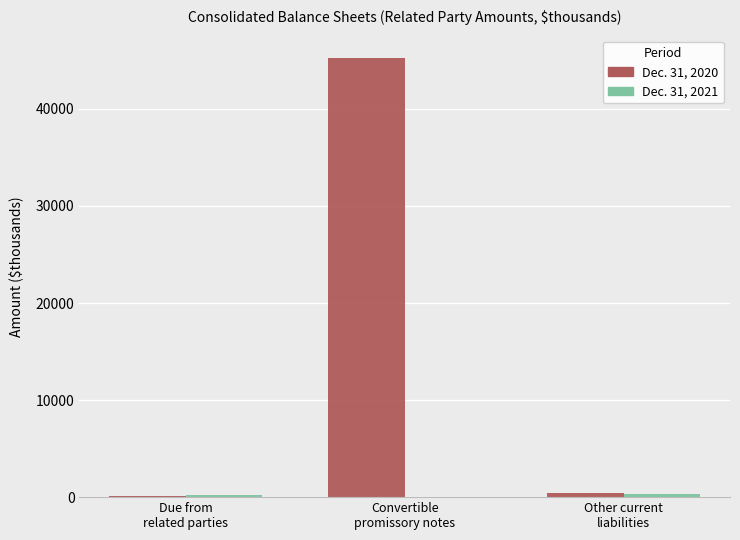

Which series has the largest total across all categories?

Dec. 31, 2020